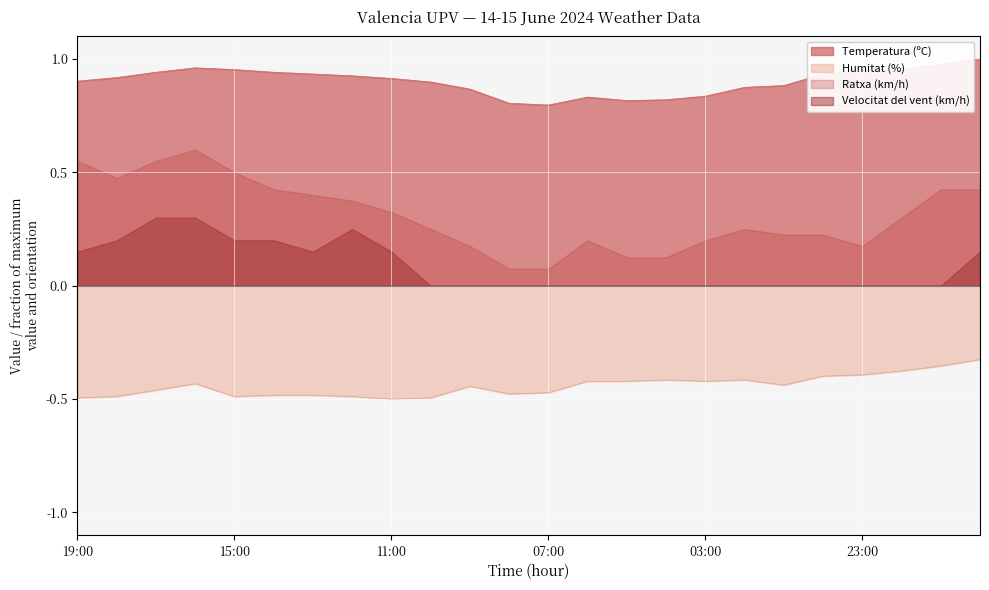

True or false: Temperatura (ºC) has more than 2 points higher than both neighbors.

False